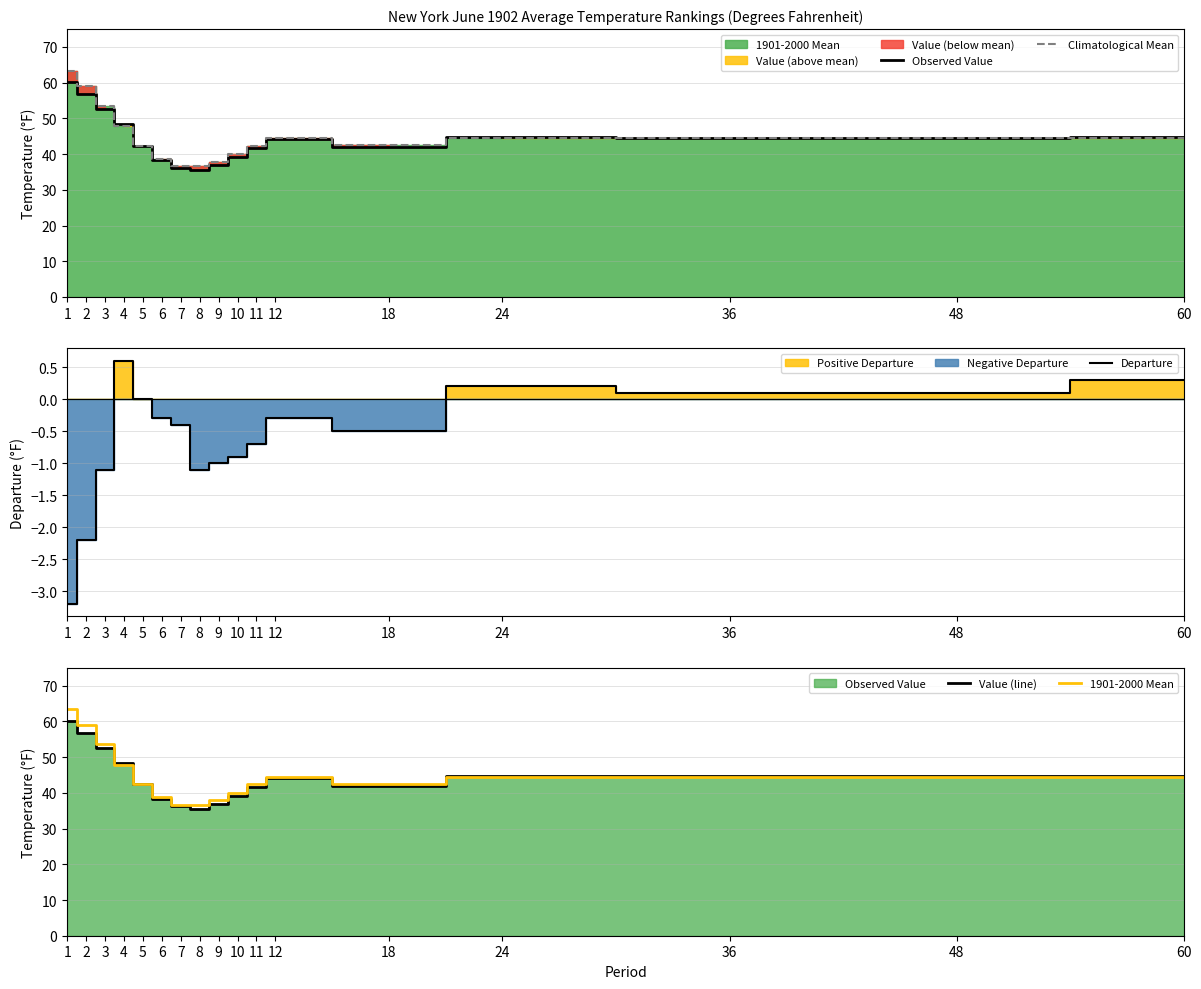

Where does the Observed Value series first go above 44?

1